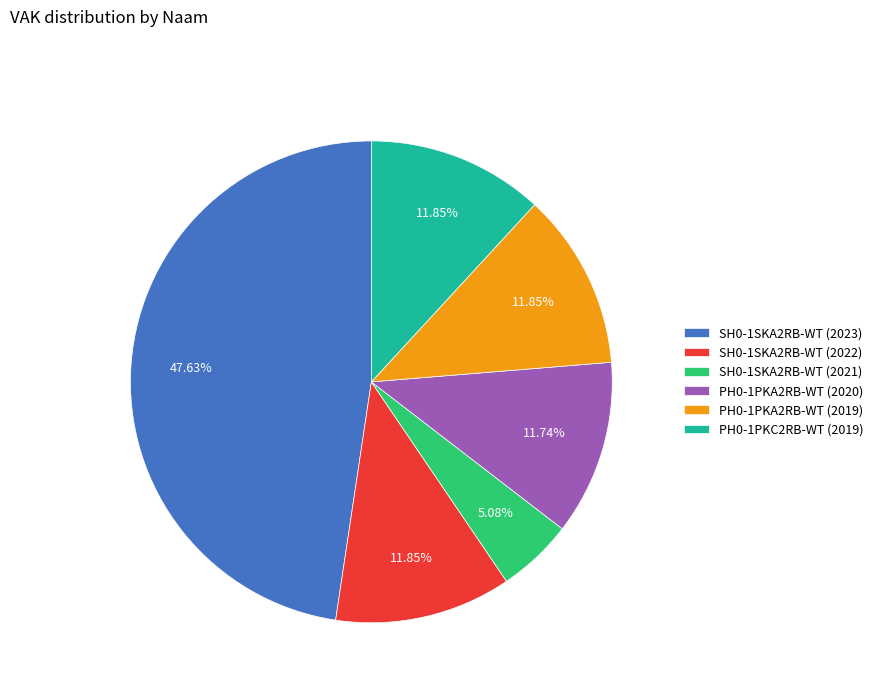

Approximately how many times larger is the value at PH0-1PKA2RB-WT (2019) compared to PH0-1PKC2RB-WT (2019)?

1.0